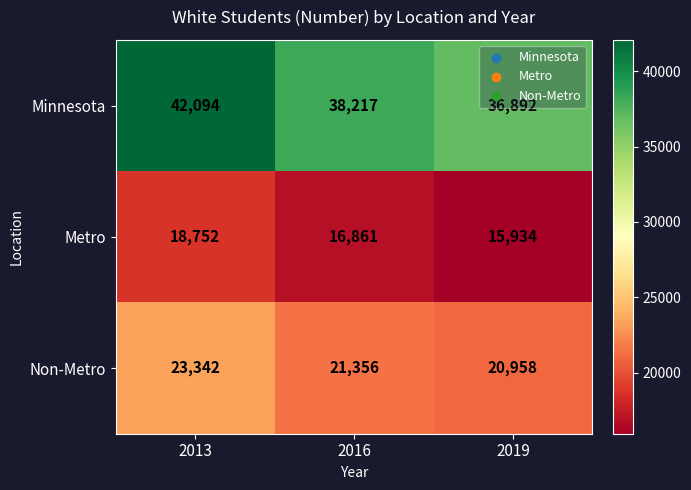

How many data points in Metro are less than 16861?

1